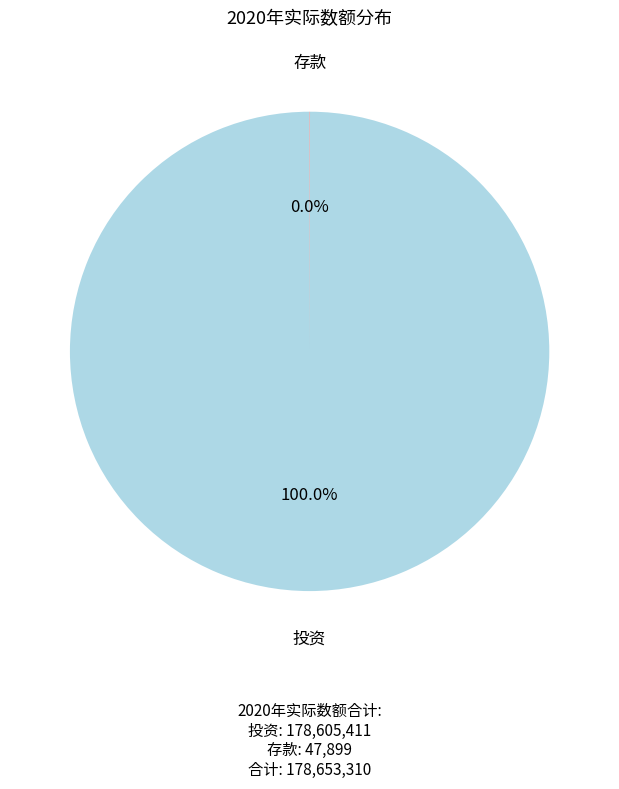

Is there any slice that represents more than half of the pie?

Yes